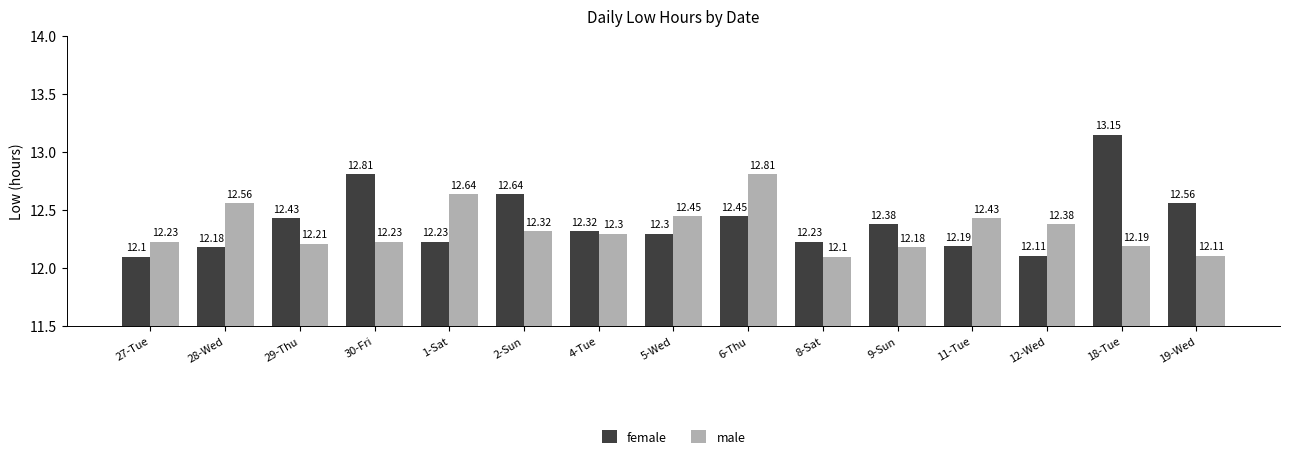

How many groups of bars are there?

15